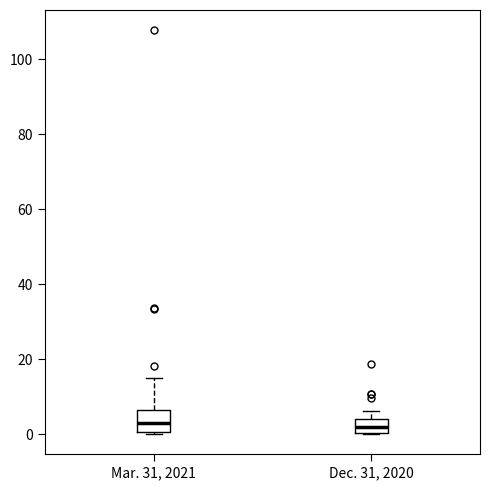

Reading left to right, read every box against the y-axis: the position of its median line, the range the box covers, and the ends of its whiskers. The values are not printed on the chart, so give them approximately, as read against the axis.

Mar. 31, 2021: median 2, box 0 to 6, whiskers 0 to 14
Dec. 31, 2020: median 2, box 0 to 4, whiskers 0 to 6